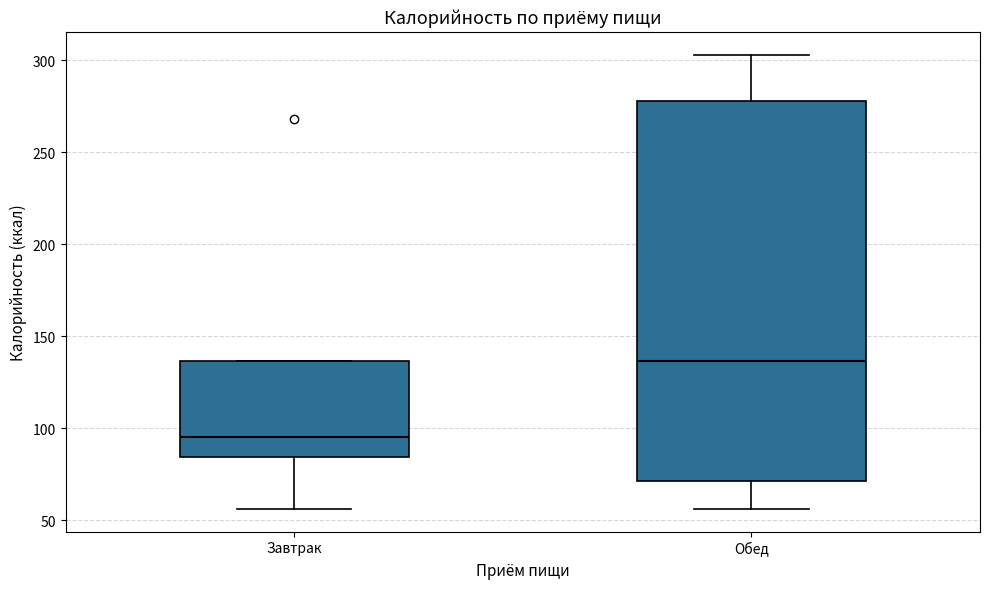

Reading left to right, transcribe this box plot: for each box, give where its median line is, the range the box spans, and where its two whiskers end, as read against the y-axis. The values are not printed on the chart, so give them approximately, as read against the axis.

Завтрак: median 95, box 85 to 135, whiskers 55 to 135
Обед: median 135, box 70 to 280, whiskers 55 to 305